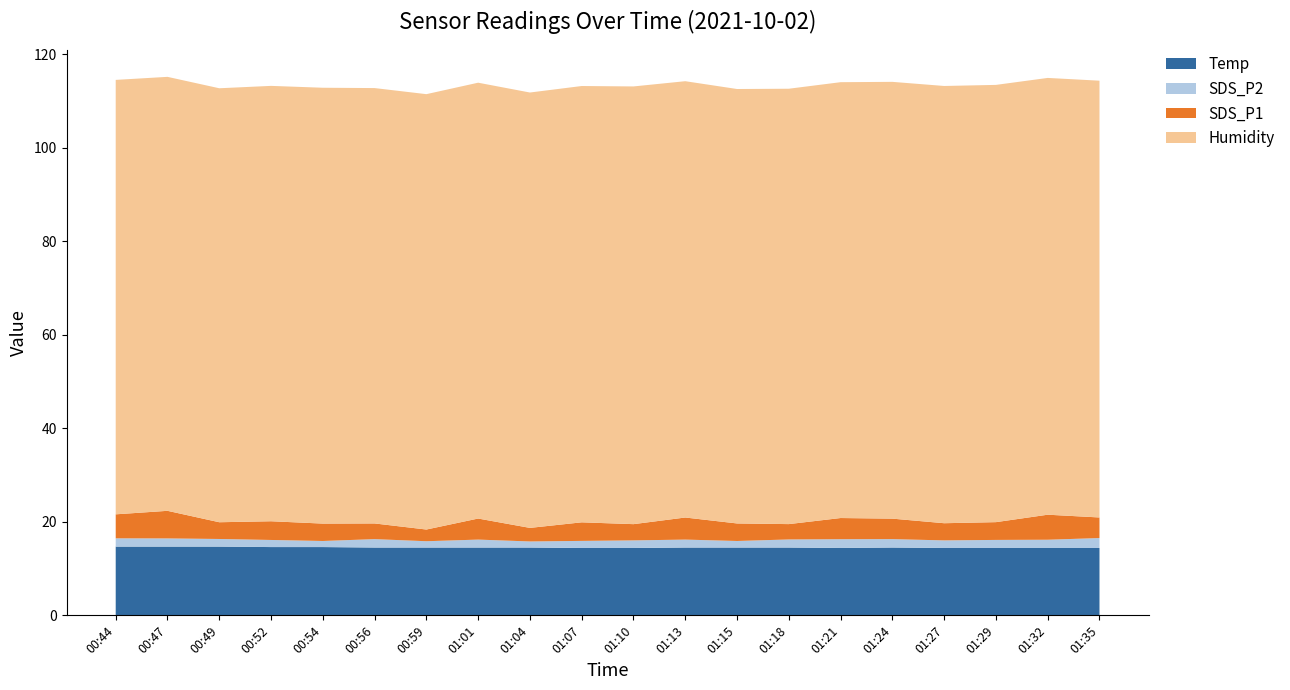

Reading right to left, extract all data points from this chart.

Temp: 14.4	14.4	14.4	14.4	14.5	14.4	14.5	14.5	14.5	14.4	14.4	14.5	14.5	14.5	14.5	14.6	14.6	14.7	14.7	14.7
SDS_P2: 2.1	1.8	1.7	1.6	1.8	1.9	1.7	1.4	1.7	1.6	1.5	1.3	1.7	1.4	1.8	1.3	1.5	1.6	1.8	1.8
SDS_P1: 4.4	5.3	3.8	3.7	4.4	4.5	3.3	3.8	4.7	3.5	4.0	2.9	4.5	2.5	3.4	3.7	4.0	3.6	5.9	5.1
Humidity: 93.4	93.4	93.5	93.5	93.4	93.2	93.1	92.9	93.3	93.6	93.3	93.1	93.2	93.1	93.1	93.2	93.1	92.8	92.8	92.9